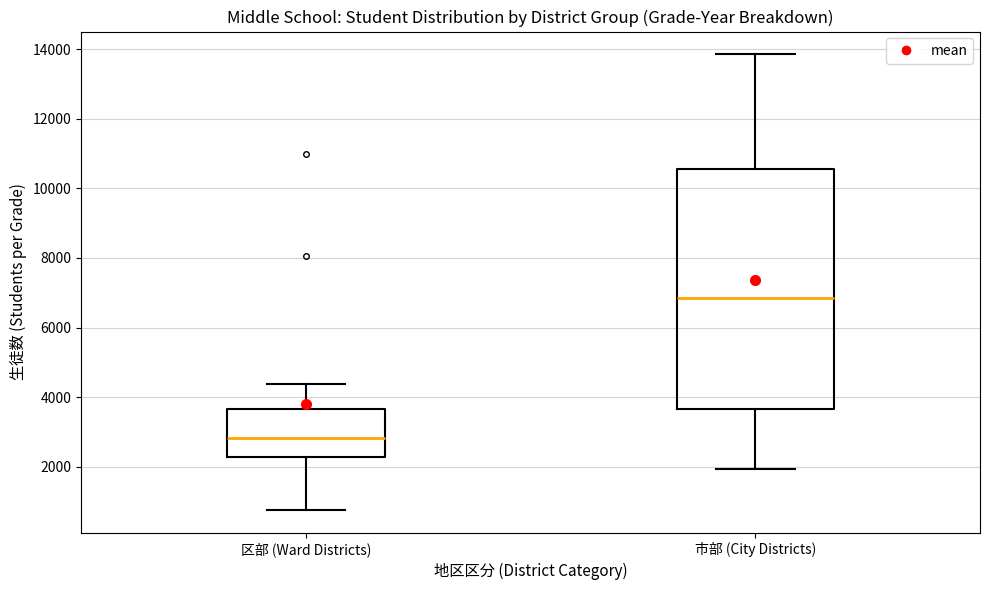

Which box has the lowest median line?

区部 (Ward Districts)